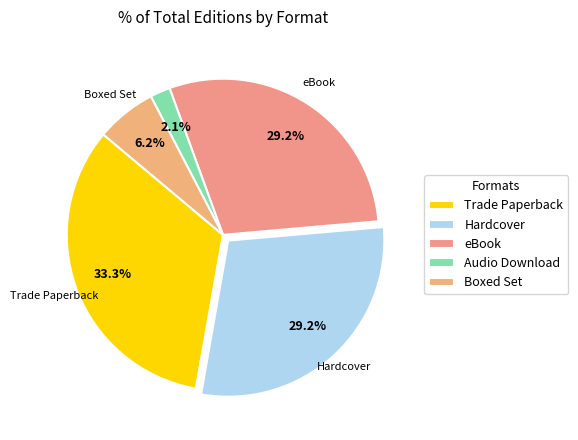

Combined, what portion of the pie is Hardcover and Trade Paperback?

62.5%